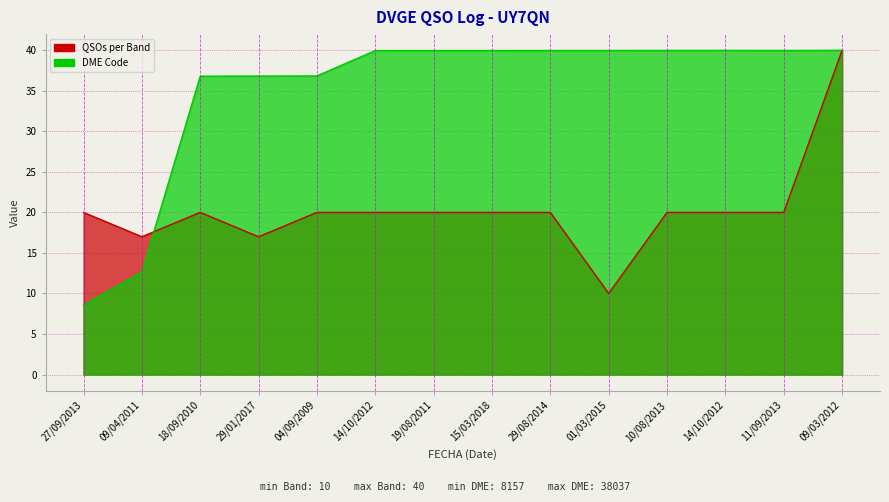

What is the label of the 7th point from the left?

19/08/2011